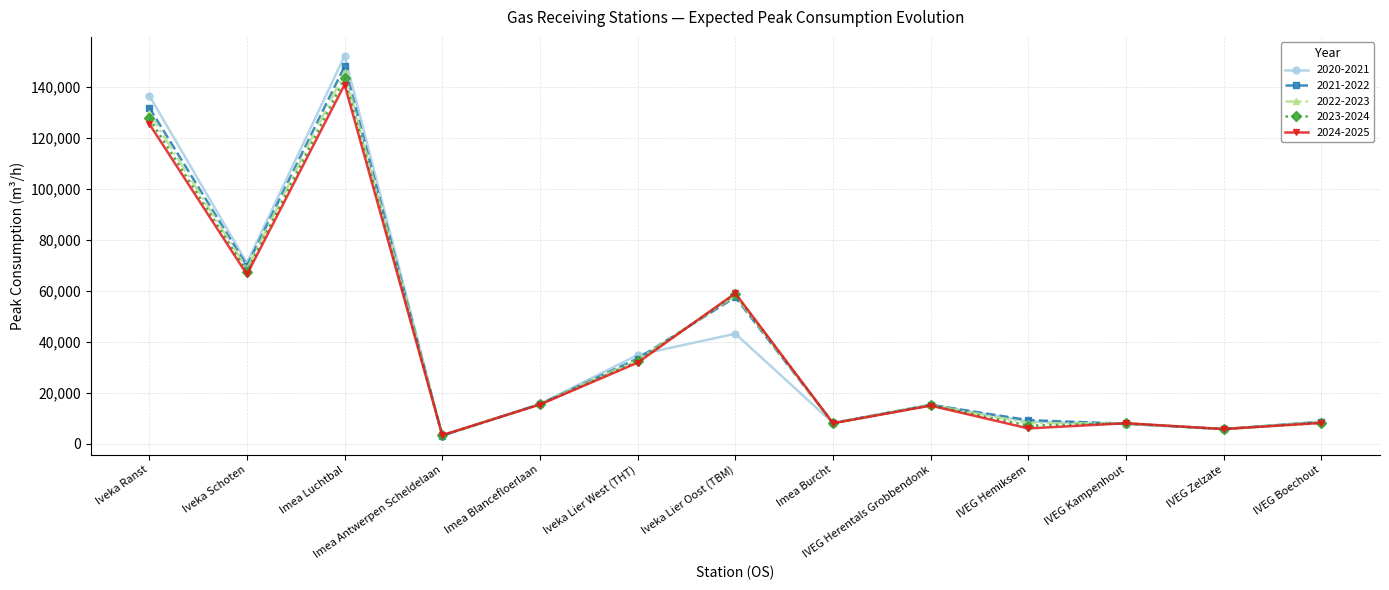

What is the highest value of the 2020-2021 series?

152272